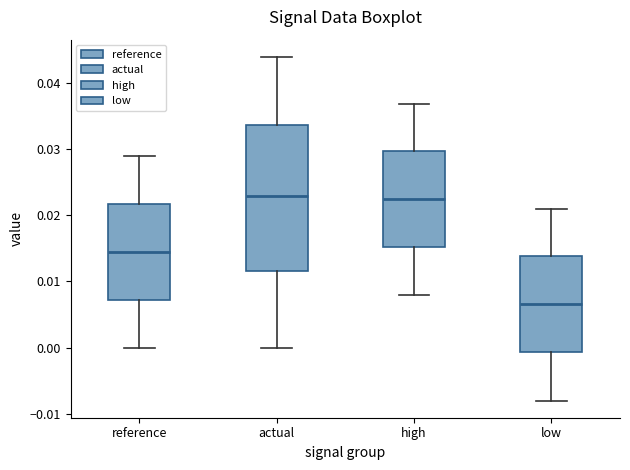

Reading left to right, read every box against the y-axis: the position of its median line, the range the box covers, and the ends of its whiskers. The values are not printed on the chart, so give them approximately, as read against the axis.

reference: median 0.015, box 0.007 to 0.022, whiskers 0.000 to 0.029
actual: median 0.023, box 0.012 to 0.034, whiskers 0.000 to 0.044
high: median 0.022, box 0.015 to 0.030, whiskers 0.008 to 0.037
low: median 0.007, box -0.001 to 0.014, whiskers -0.008 to 0.021